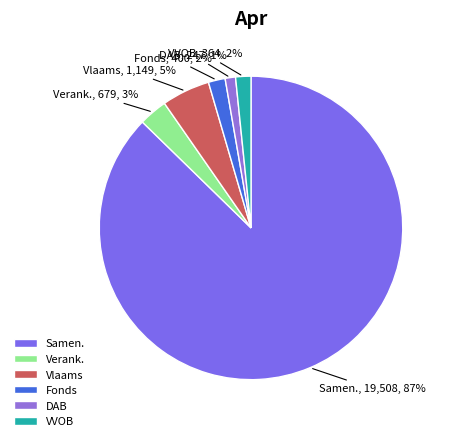

To the nearest percent, what is the combined percentage of Samen. and DAB?

88%